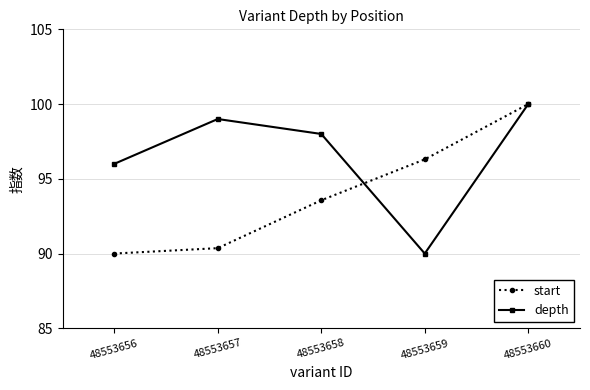

What is the difference between the maximum and minimum values in the depth series?

10.0